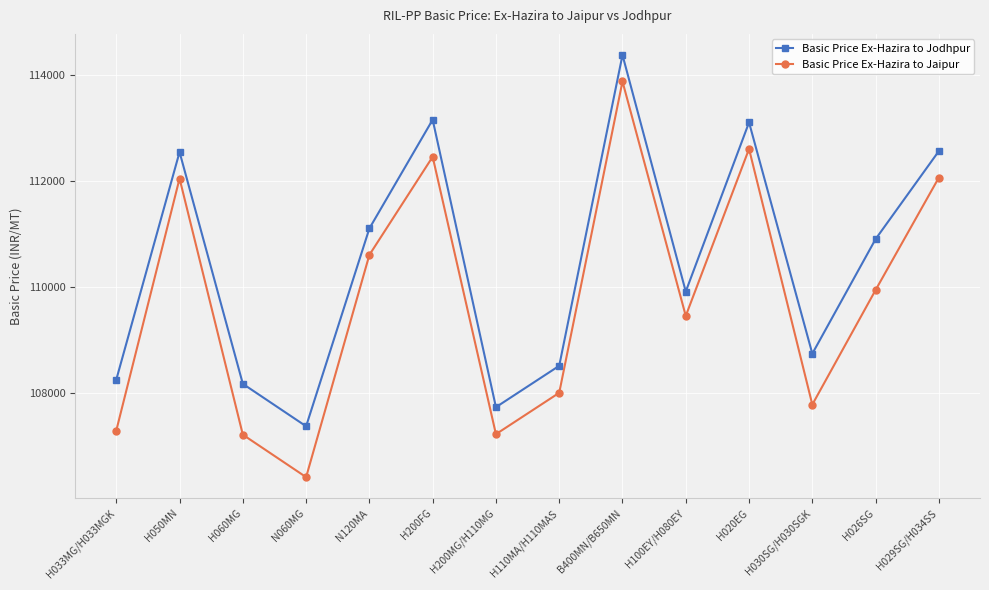

Count the number of categories in the chart.

14